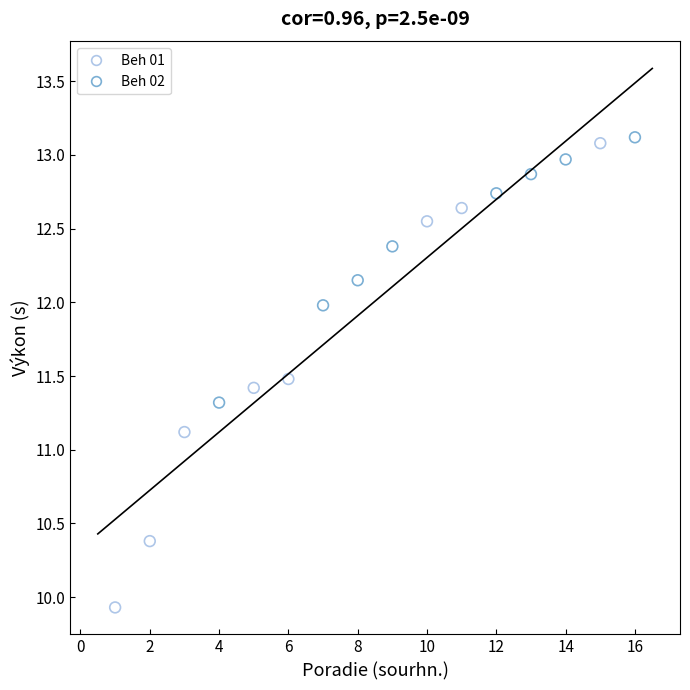

Which series has the widest spread of Y values?

Beh 01